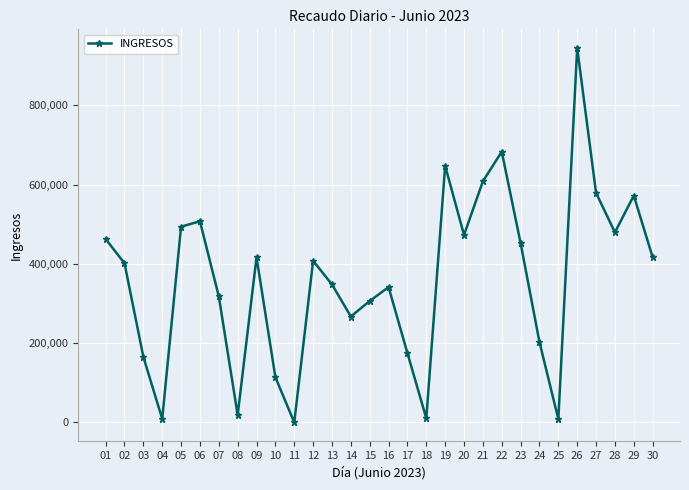

Between 22 and 05, which is larger?

22